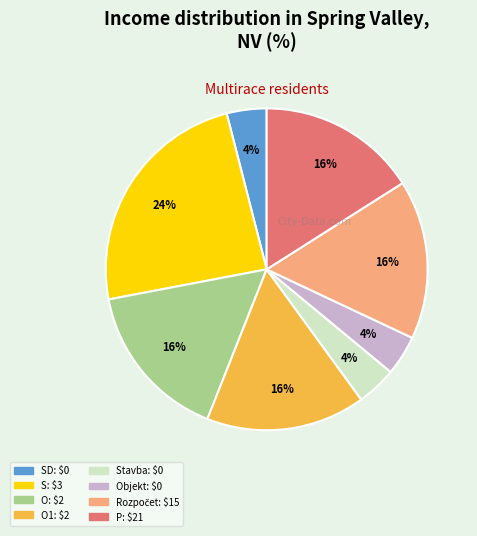

To the nearest percent, what is the average slice percentage?

12%